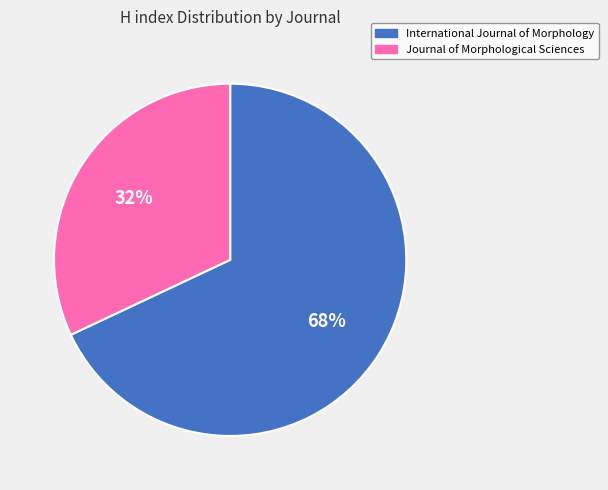

Rank the categories by value from lowest to highest.

Journal of Morphological Sciences, International Journal of Morphology